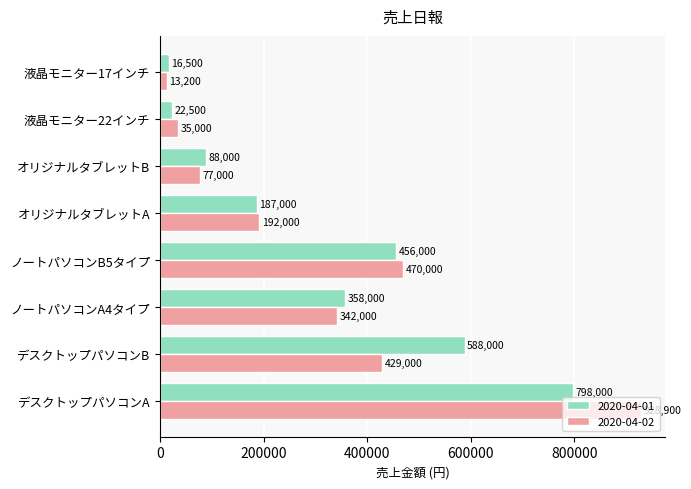

True or false: 2020-04-02 has a value of 77000 at オリジナルタブレットB.

True